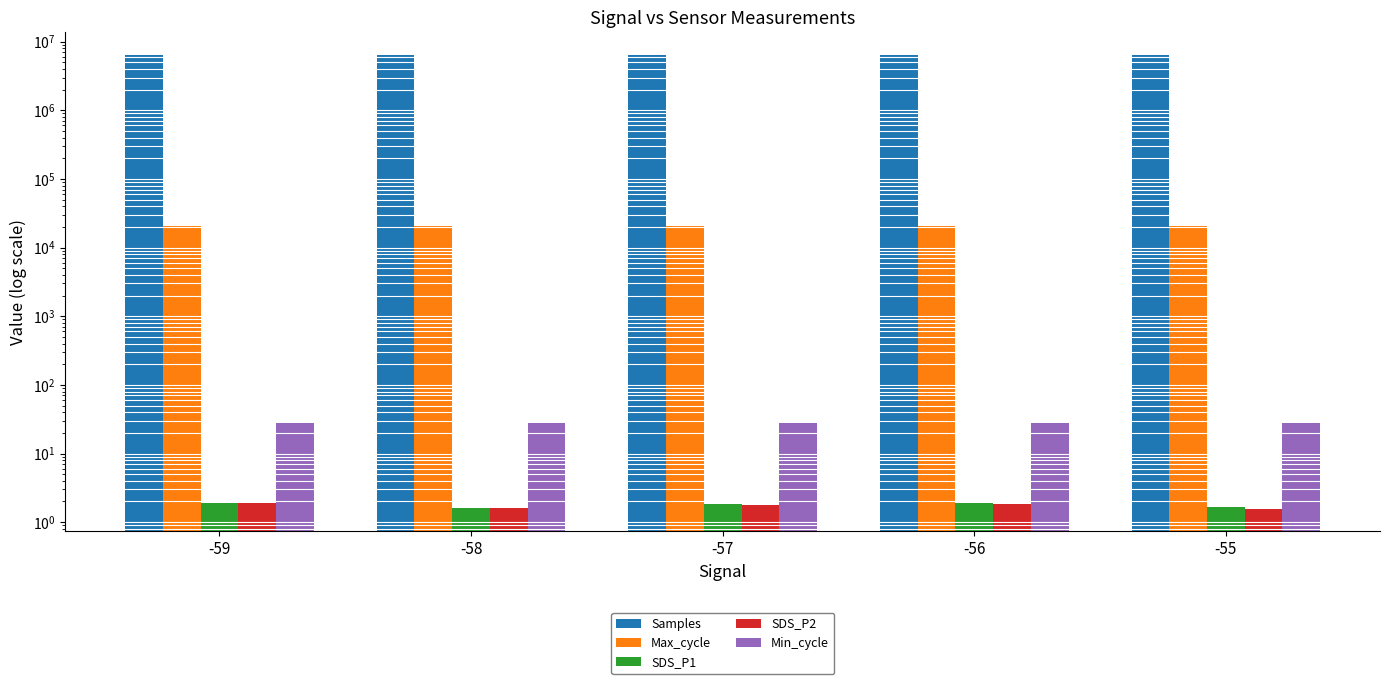

What is the spread (max minus min) of values at -58?

6373251.1